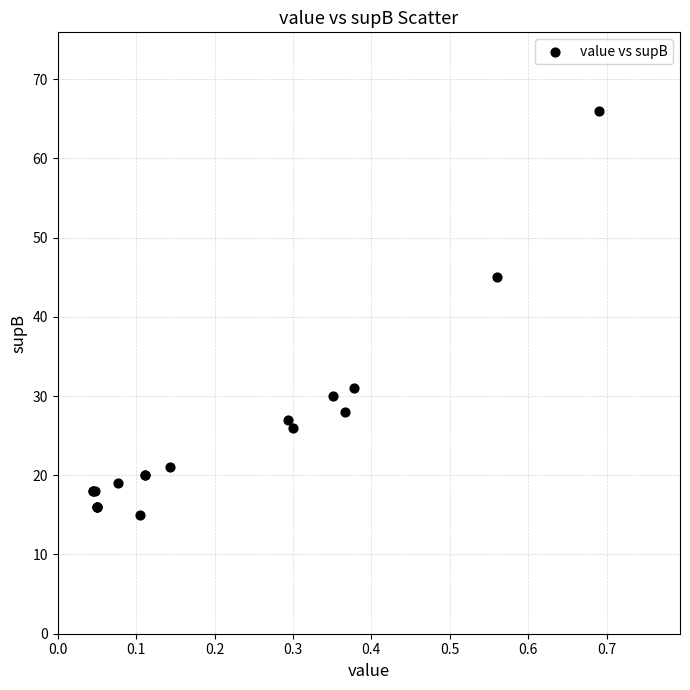

What Y value in the scatter plot is closest to 40?

45